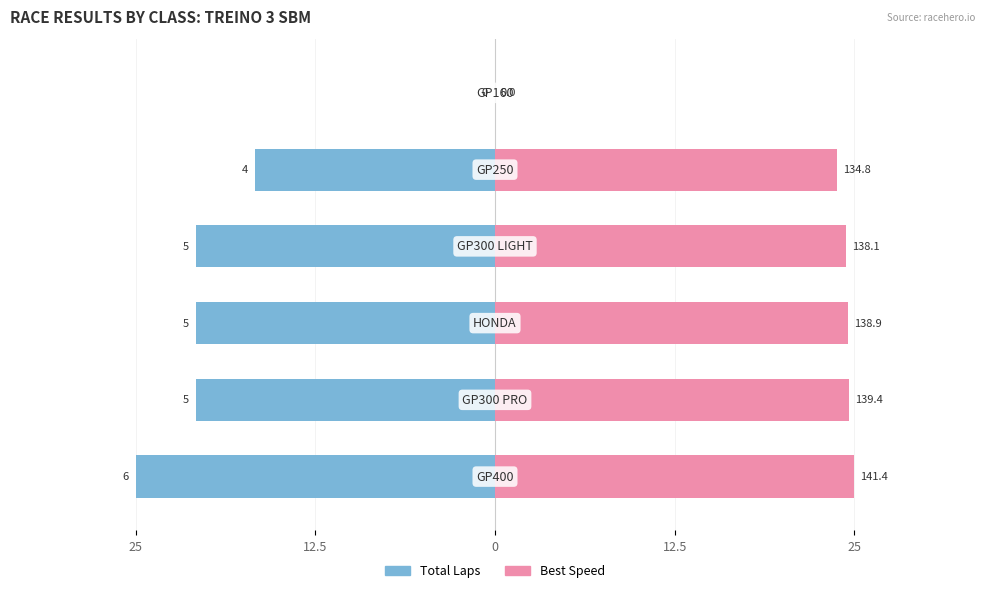

What is the value of the Total Laps bar at the 2nd from the left?

-20.8